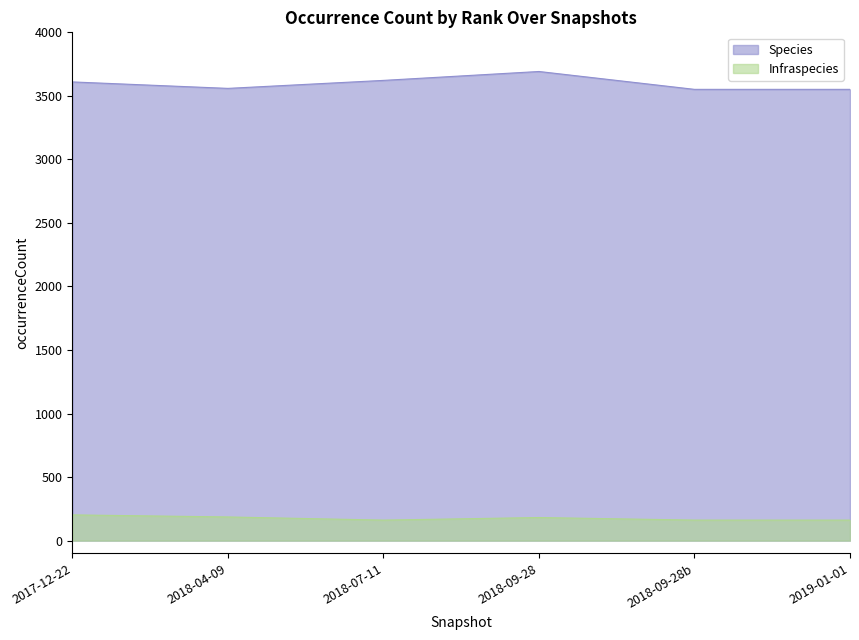

At which label does Infraspecies reach its peak?

2017-12-22